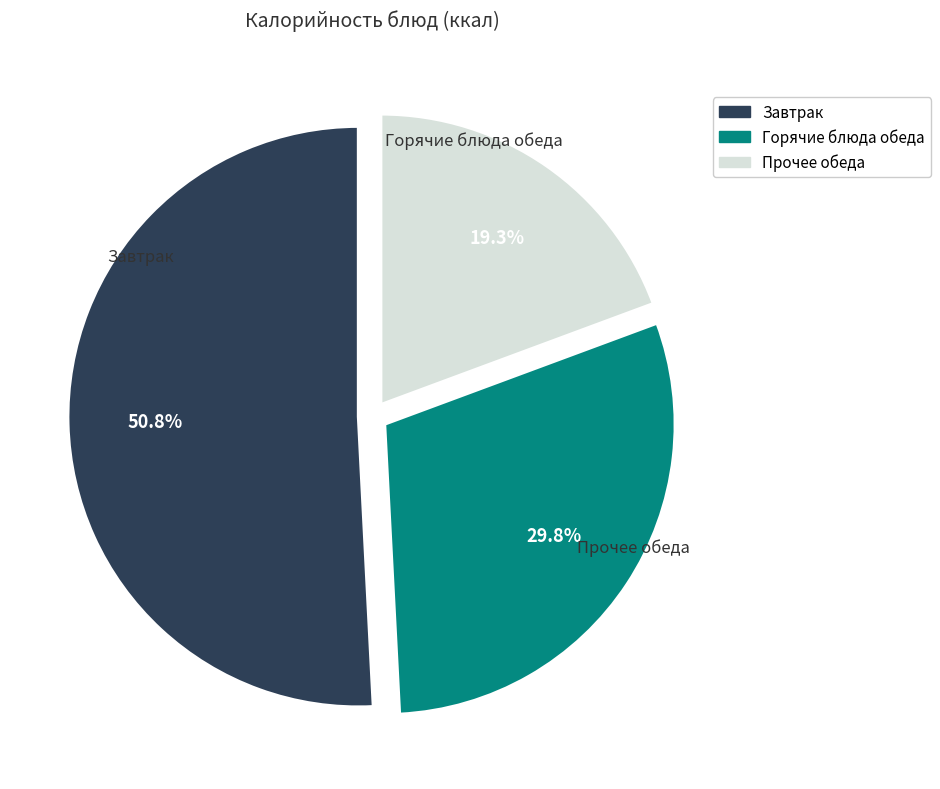

Is there a majority slice in this chart?

Yes